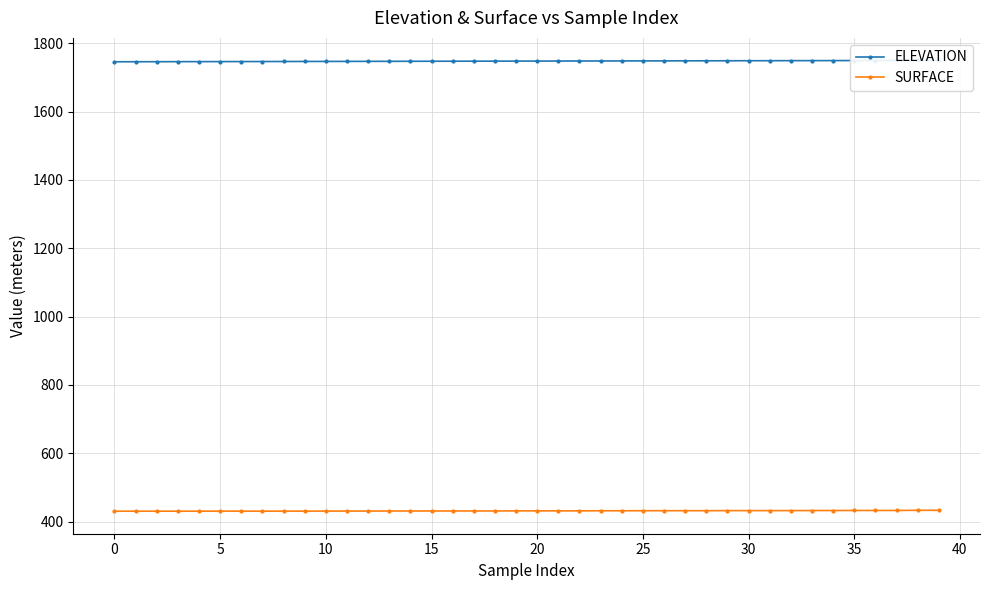

Rank the series at 15 from lowest to highest value.

SURFACE, ELEVATION